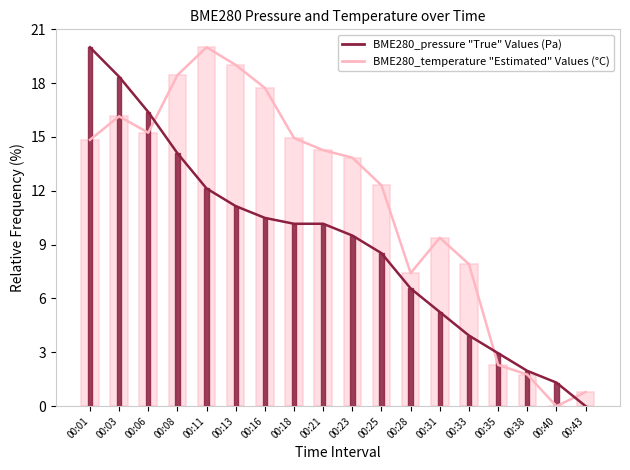

What is the difference between the highest and lowest values at 00:35?

0.7